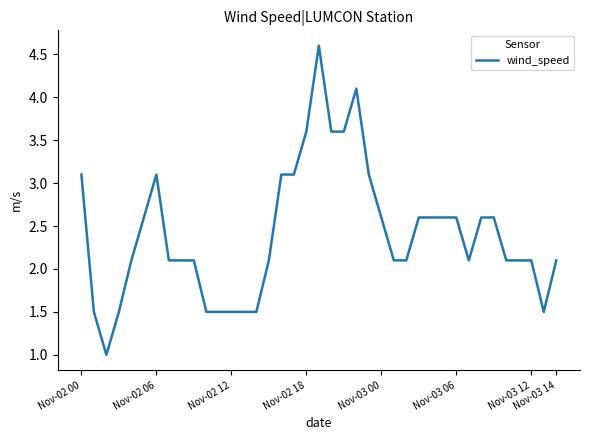

What is the difference between the maximum and minimum values?

3.6